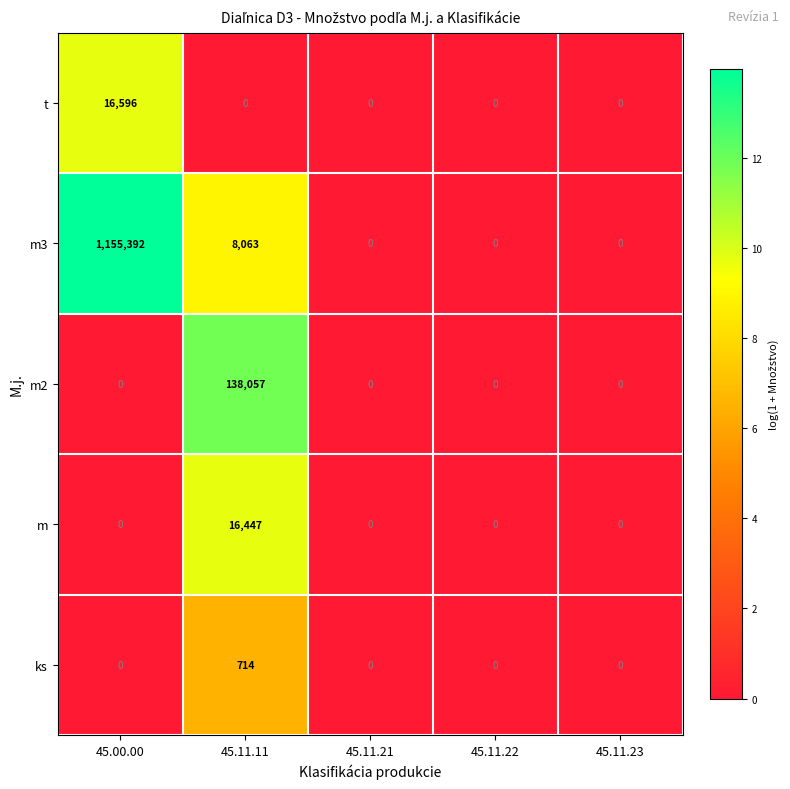

Reading left to right, transcribe all the data shown in this chart.

t: 45.00.00=16596	45.11.11=0	45.11.21=0	45.11.22=0	45.11.23=0
m3: 45.00.00=1155392	45.11.11=8063	45.11.21=0	45.11.22=0	45.11.23=0
m2: 45.00.00=0	45.11.11=138057	45.11.21=0	45.11.22=0	45.11.23=0
m: 45.00.00=0	45.11.11=16447	45.11.21=0	45.11.22=0	45.11.23=0
ks: 45.00.00=0	45.11.11=714	45.11.21=0	45.11.22=0	45.11.23=0